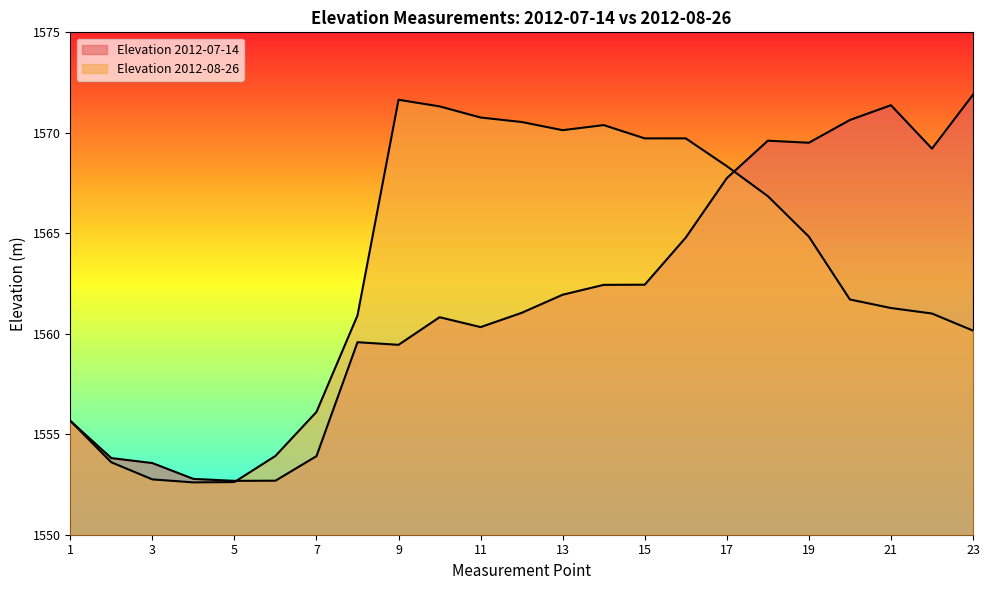

What are all the series names shown in the legend?

Elevation 2012-07-14, Elevation 2012-08-26